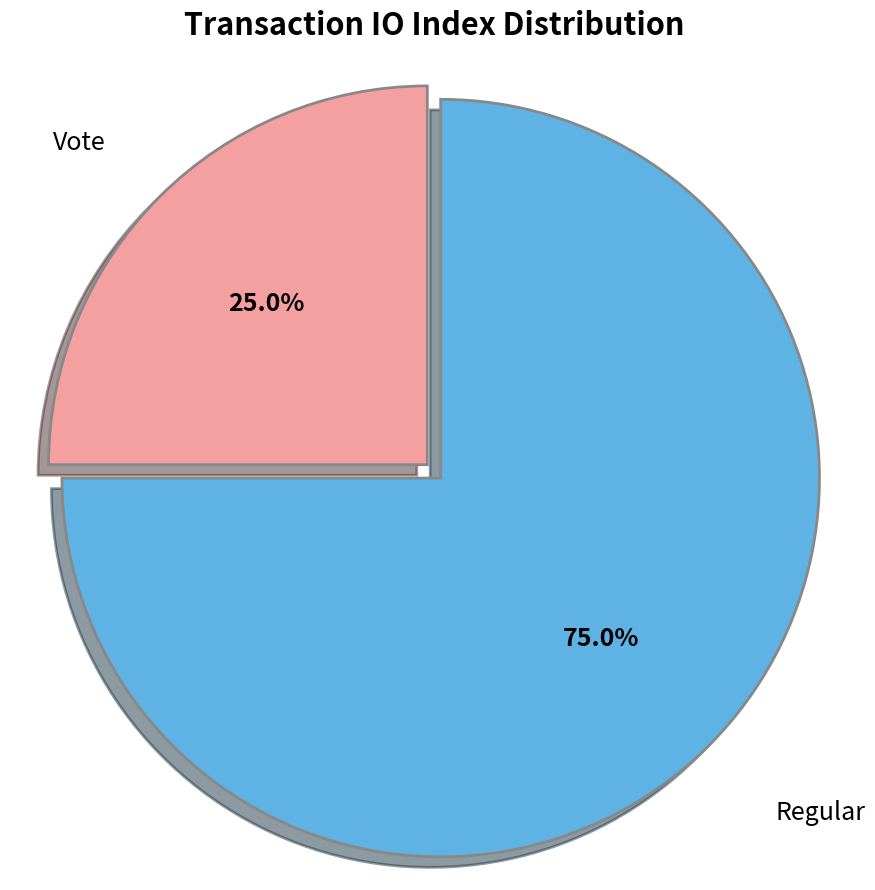

Does any single category account for the majority?

Yes